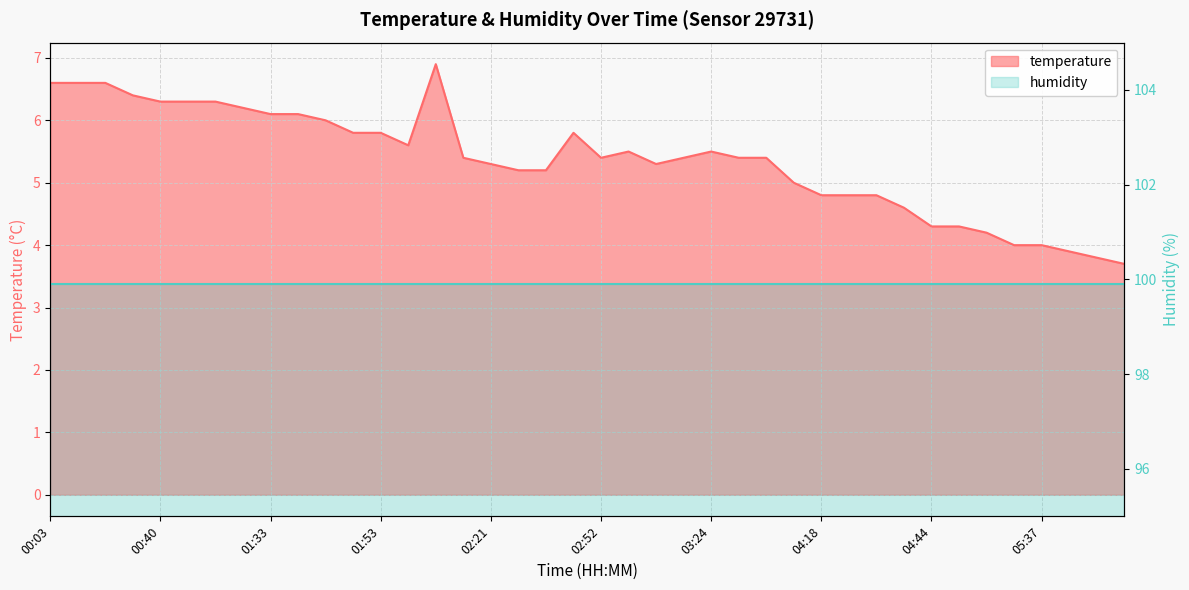

Which has a higher value, 03:24 or 00:37?

00:37